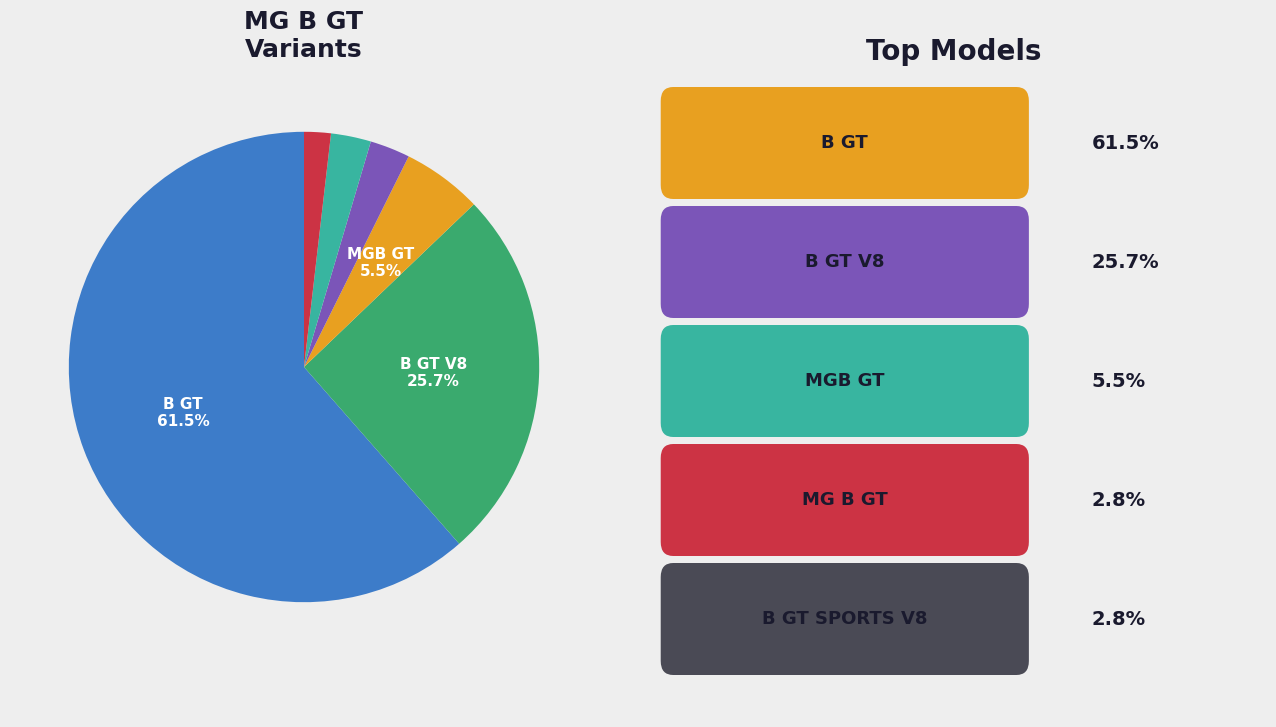

How many slices are in this pie chart?

6